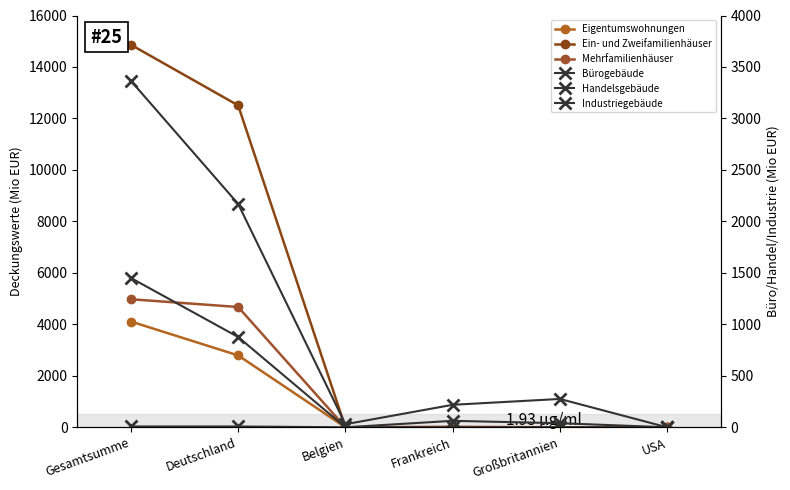

Is this an area chart (filled region under the line)?

No